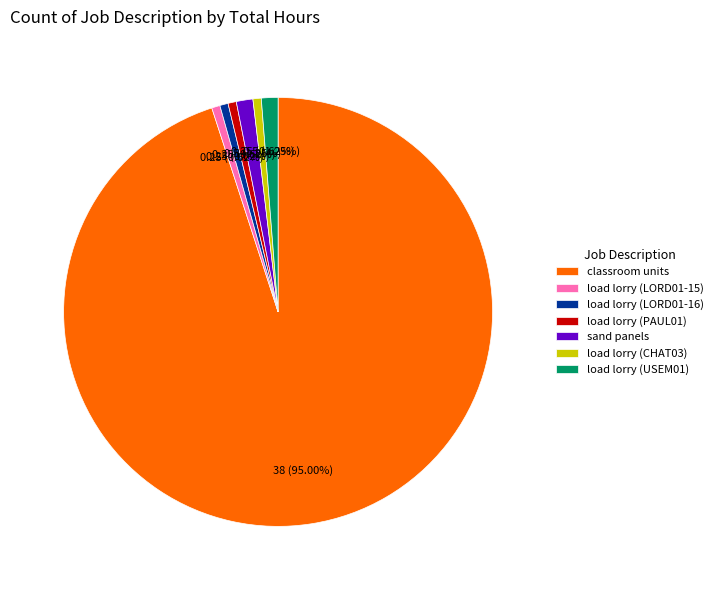

Which has a higher value, load lorry (USEM01) or classroom units?

classroom units